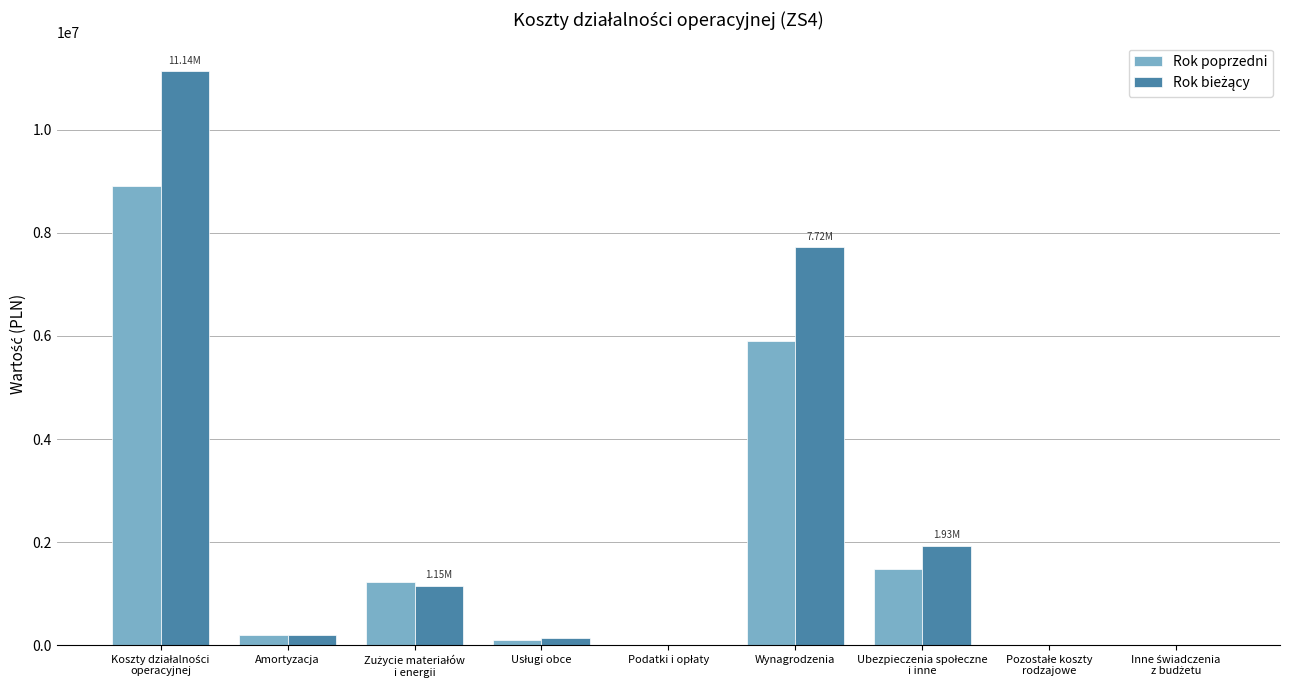

What is the sum of all Rok poprzedni values?

17806606.0